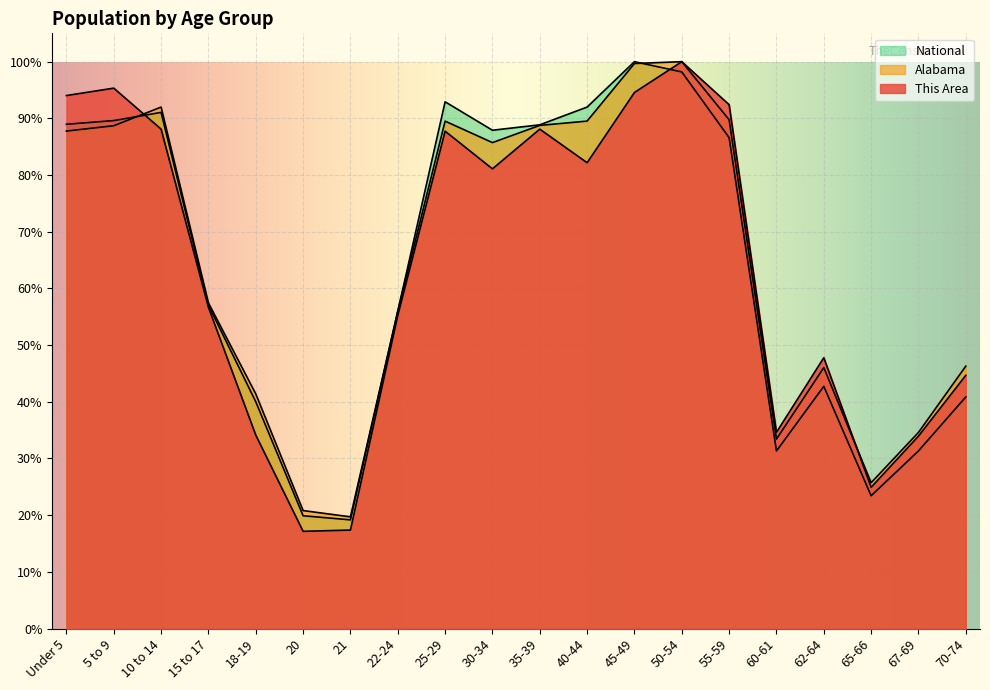

What is the minimum value shown in the chart?

17.2